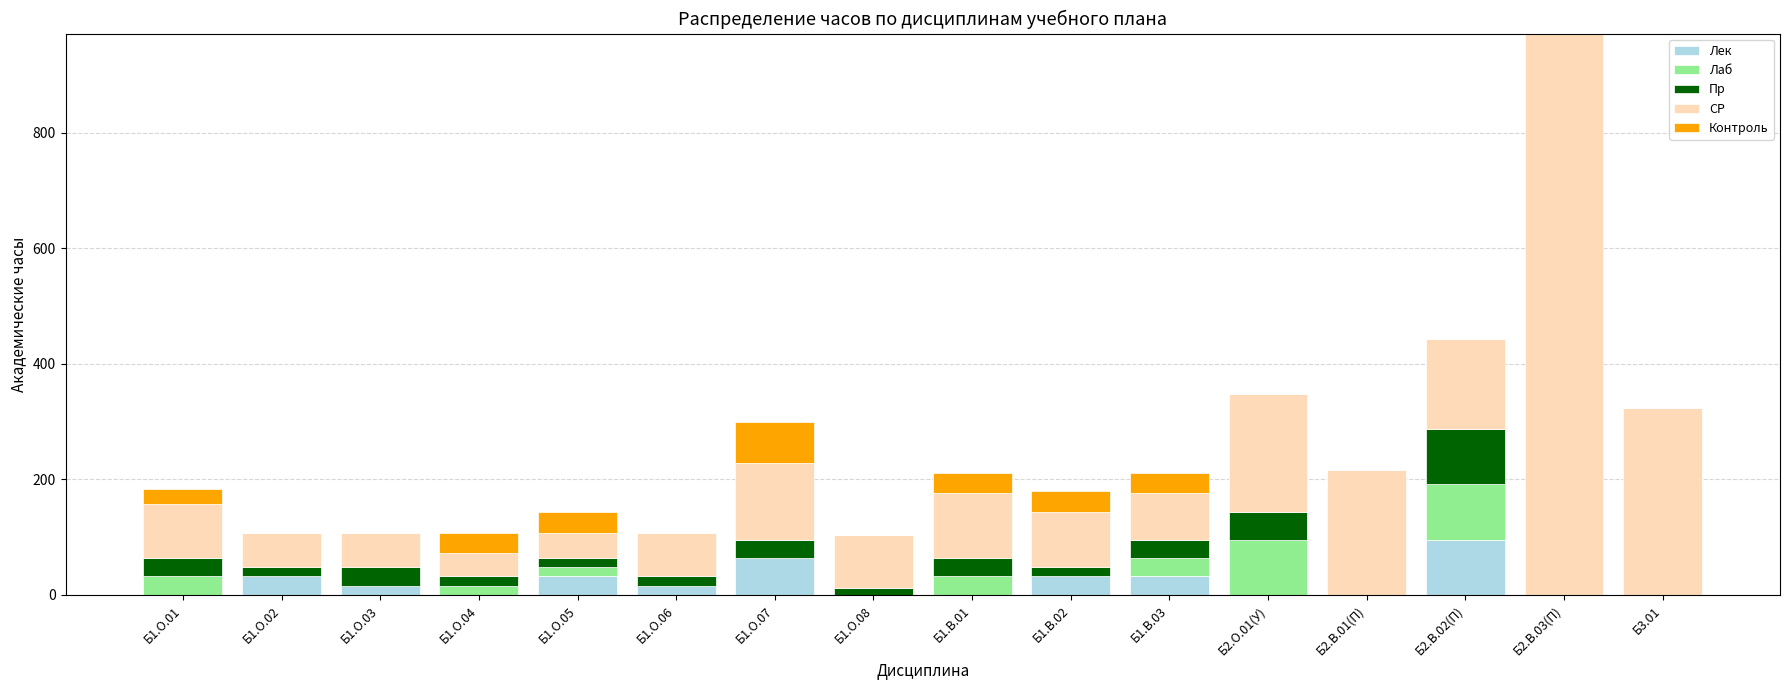

Count the number of data series in this chart.

5